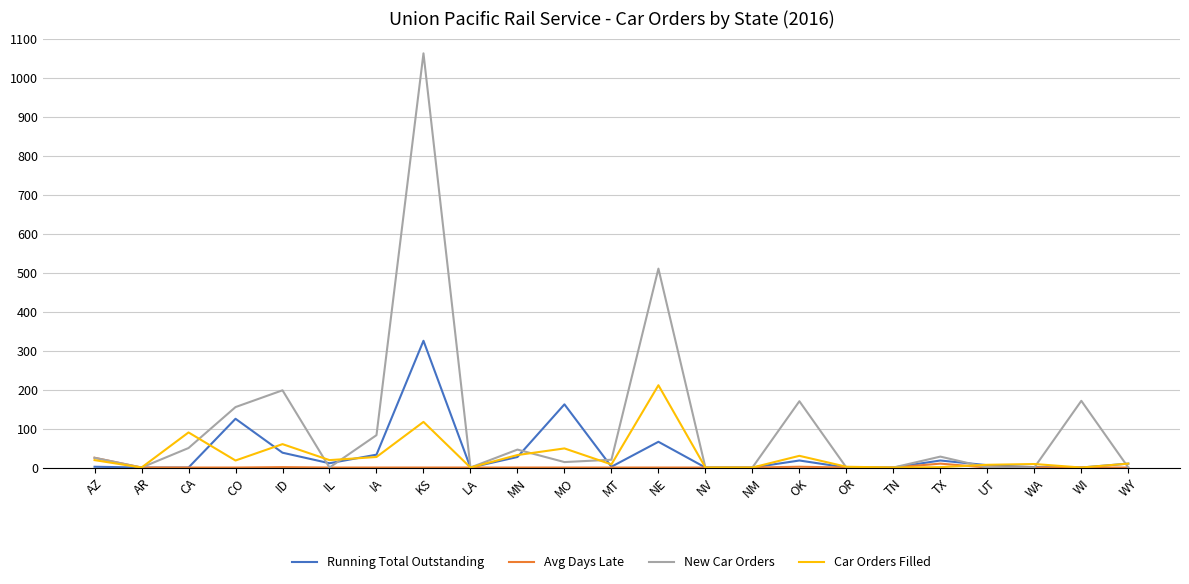

The value of New Car Orders at UT is -588. True or false?

False